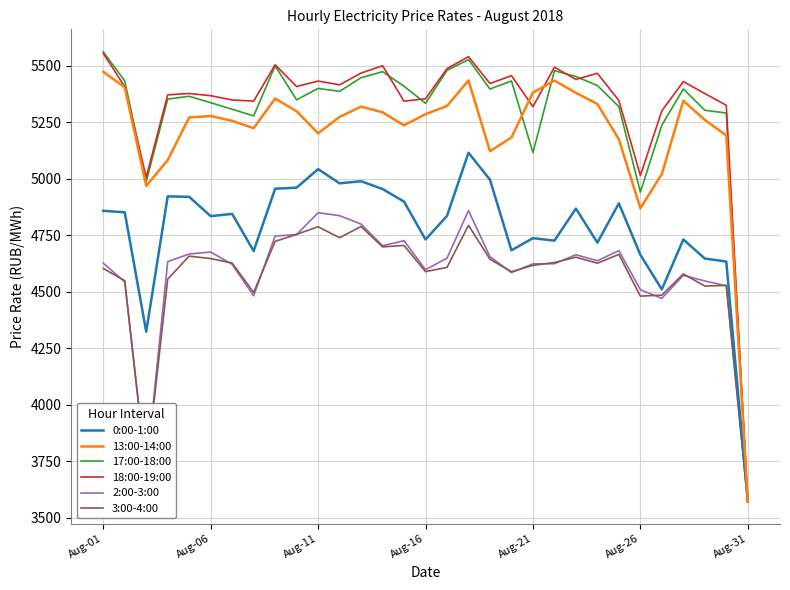

What are all the series names shown in the legend?

0:00-1:00, 13:00-14:00, 17:00-18:00, 18:00-19:00, 2:00-3:00, 3:00-4:00